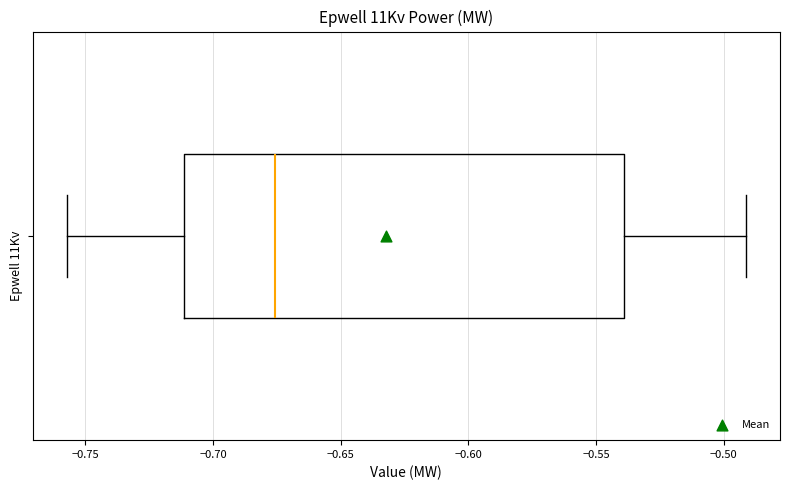

Where does the median line of the box for Epwell 11Kv sit on the x-axis? The values are not printed on the chart, so give them approximately, as read against the axis.

-0.675